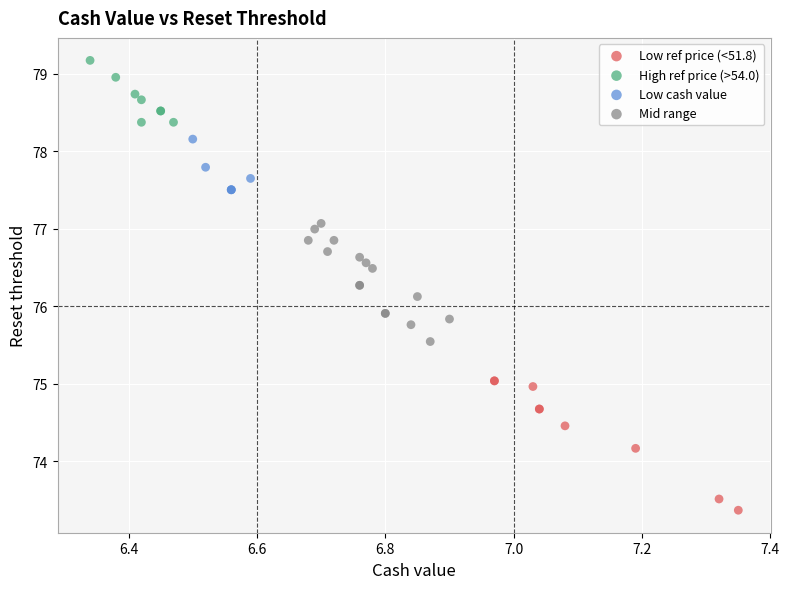

Which series has the largest Y range (max minus min)?

Low ref price (<51.8)